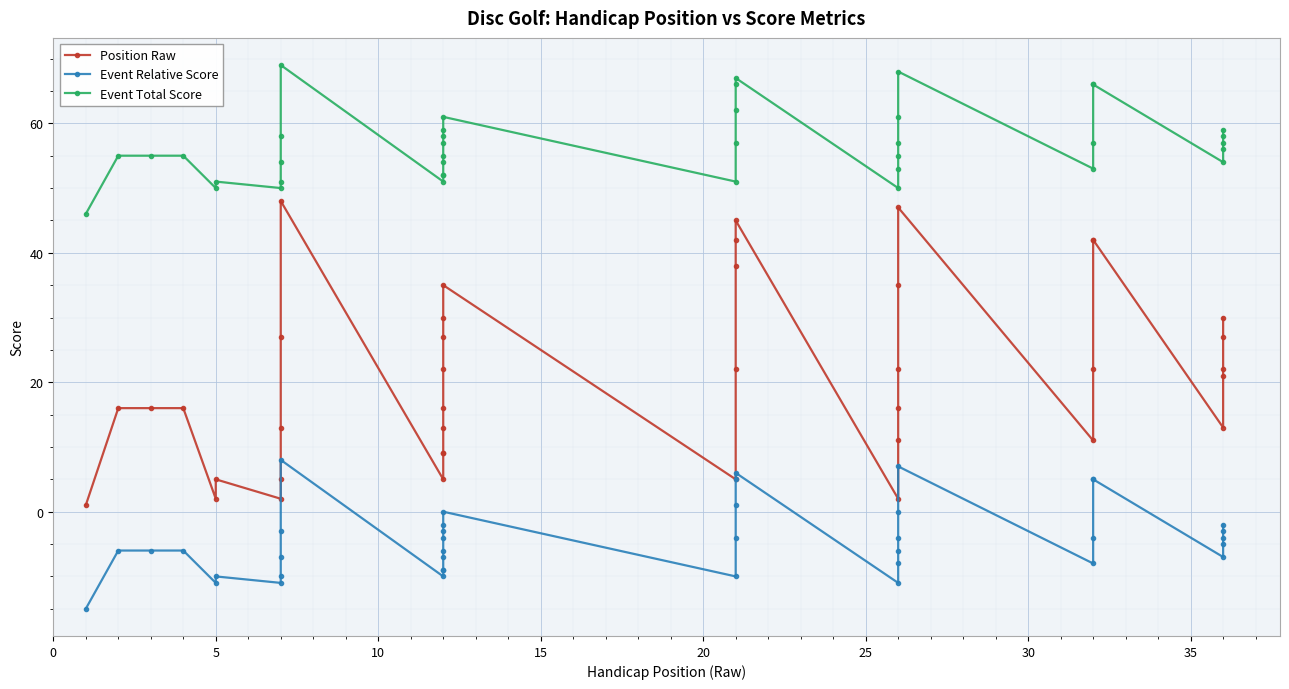

Reading right to left, transcribe all the data shown in this chart.

Position Raw: 30	27	22	21	13	42	42	22	11	47	35	22	16	11	2	45	42	38	22	5	35	30	27	22	16	13	9	9	5	48	27	13	5	2	5	2	16	16	16	1
Event Relative Score: -2	-3	-4	-5	-7	5	5	-4	-8	7	0	-4	-6	-8	-11	6	5	1	-4	-10	0	-2	-3	-4	-6	-7	-9	-9	-10	8	-3	-7	-10	-11	-10	-11	-6	-6	-6	-15
Event Total Score: 59	58	57	56	54	66	66	57	53	68	61	57	55	53	50	67	66	62	57	51	61	59	58	57	55	54	52	52	51	69	58	54	51	50	51	50	55	55	55	46